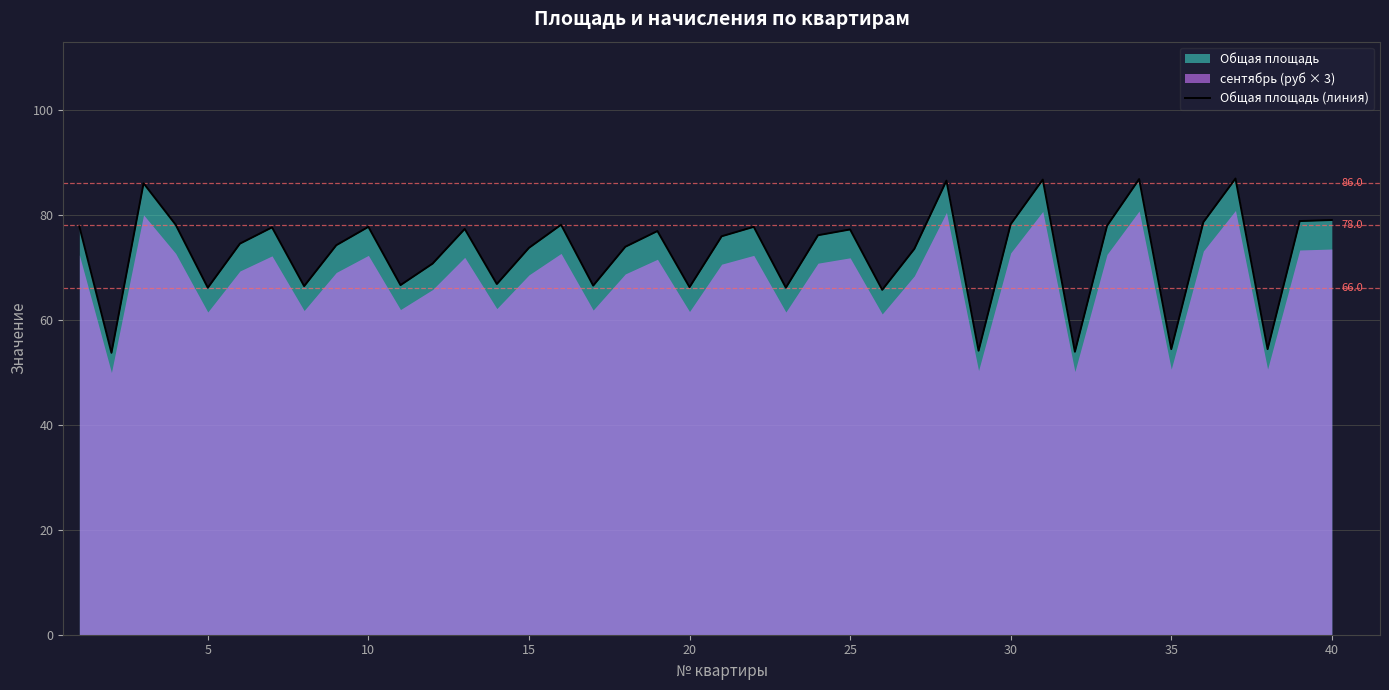

What is the minimum value for Общая площадь (линия)?

53.7